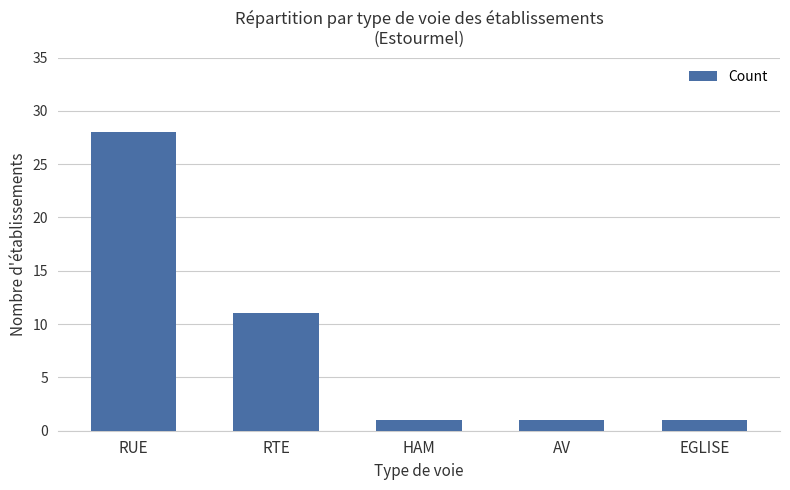

What is the smallest value displayed?

1